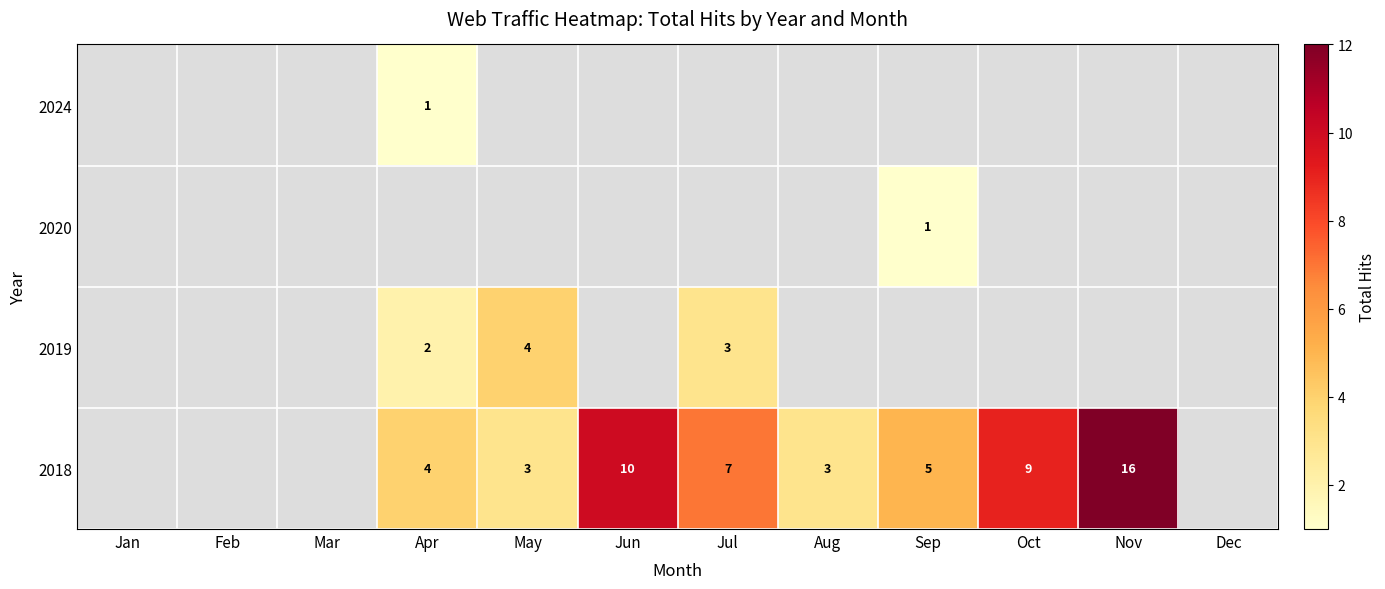

At which category does the chart reach its peak across all series?

Nov